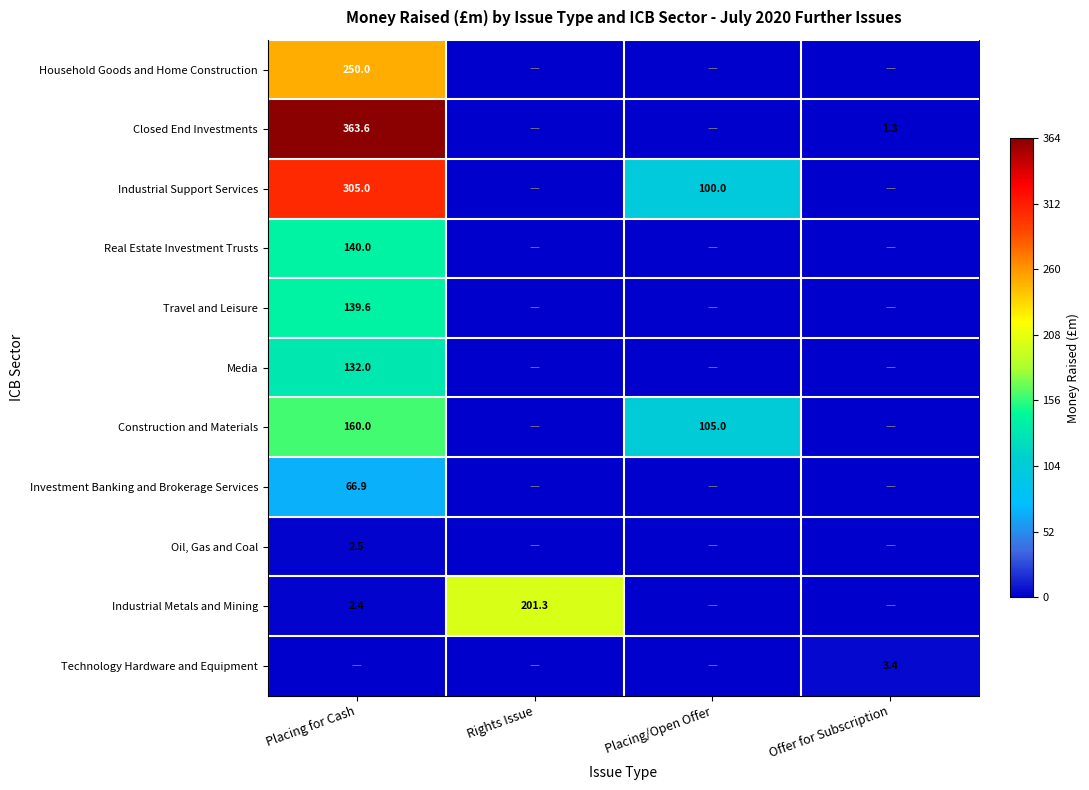

Is it true that Investment Banking and Brokerage Services equals 102.9 at Placing for Cash?

False